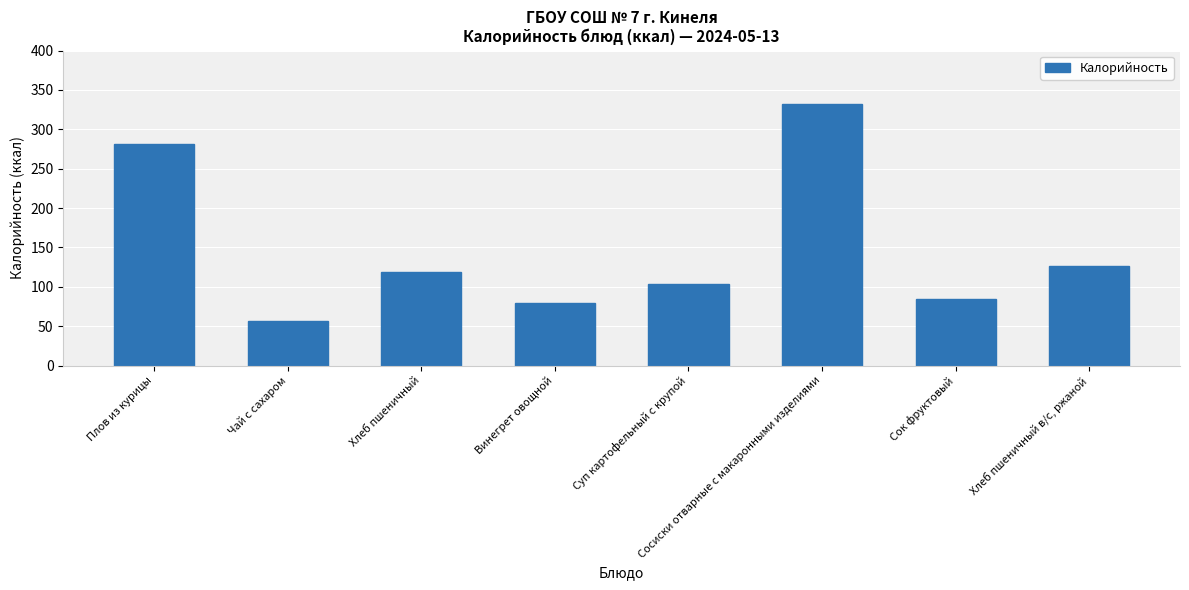

Is it true that the value at Суп картофельный с крупой is 21.1?

False